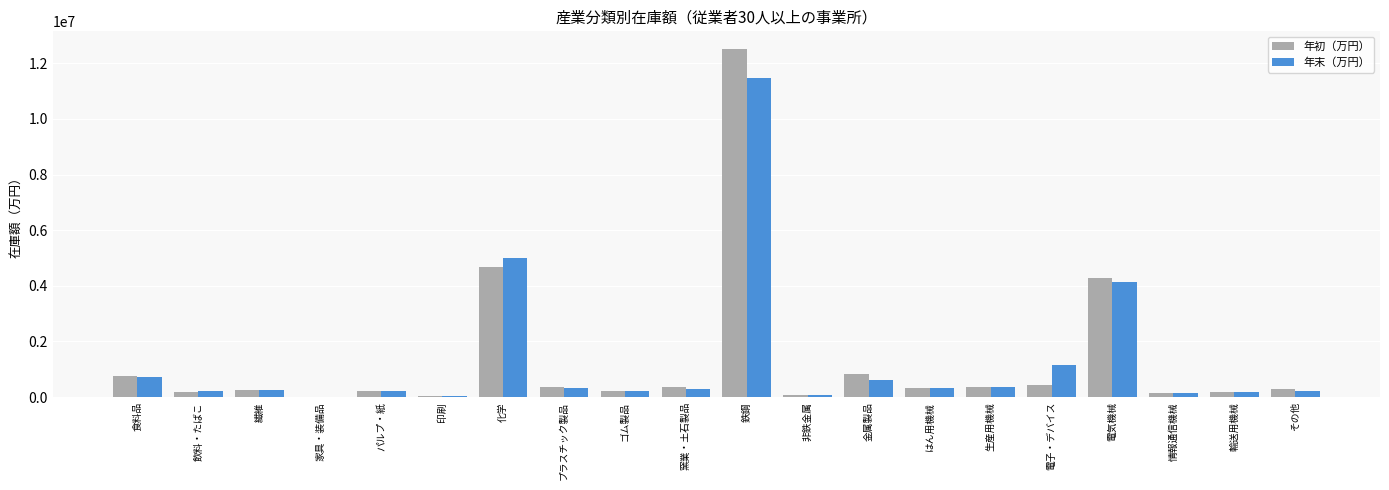

At which label does 年初（万円） reach its peak?

鉄鋼